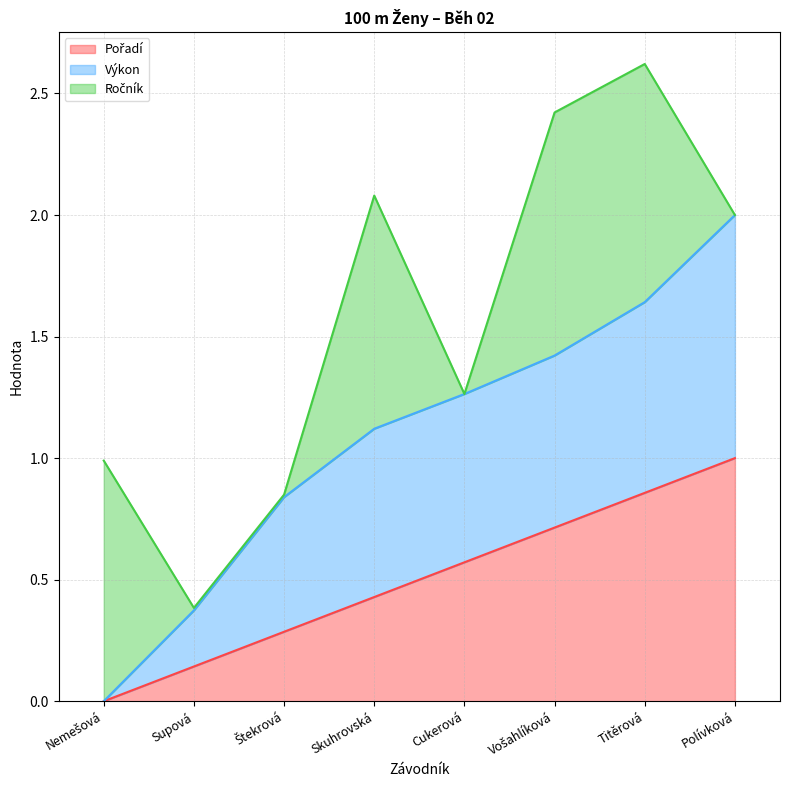

True or false: Pořadí has more than 1 points higher than both neighbors.

False